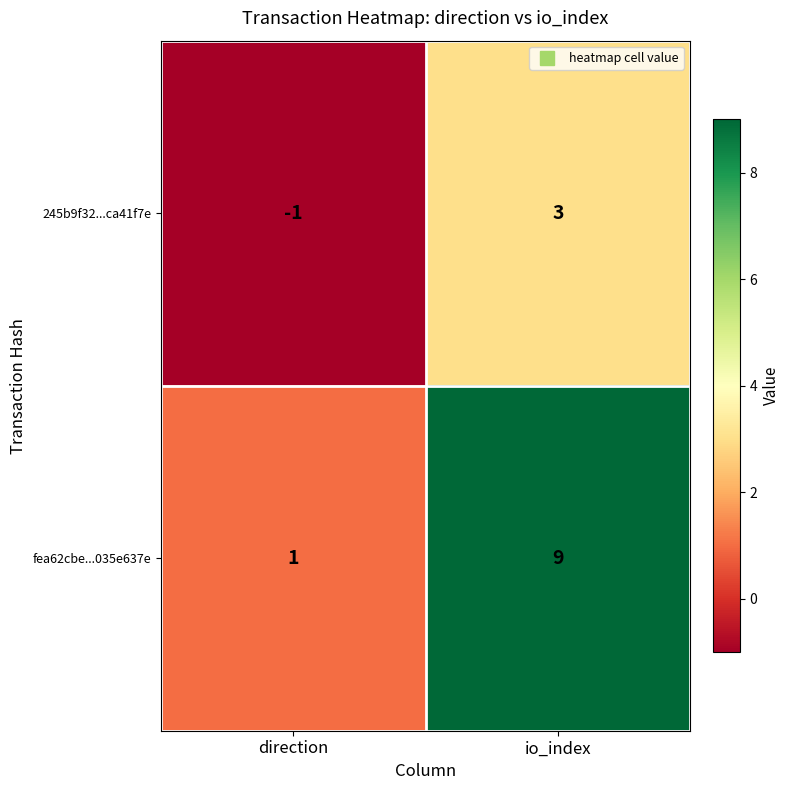

Rank the series by their average value, from lowest to highest.

245b9f32...ca41f7e, fea62cbe...035e637e